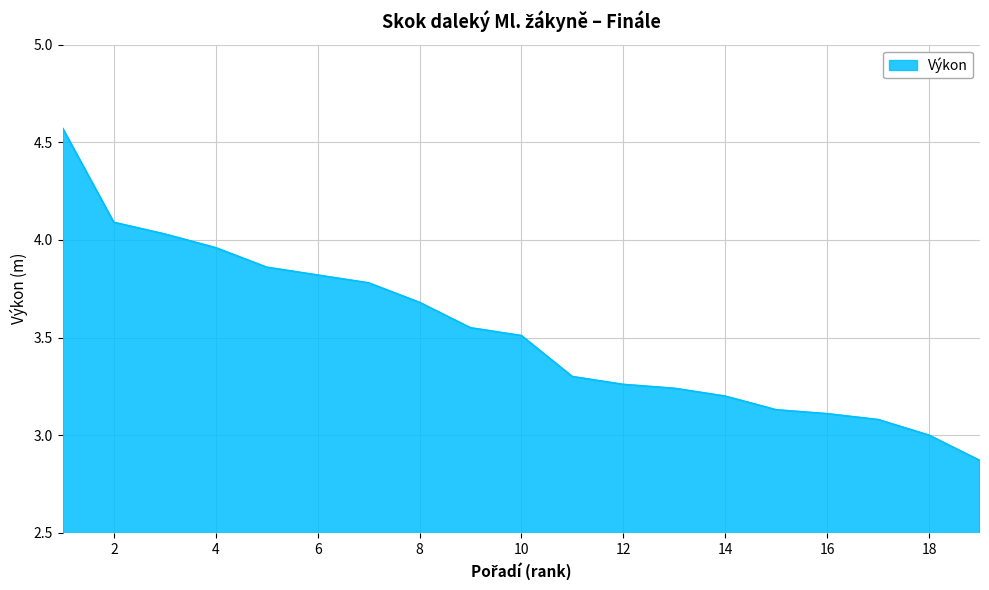

Does the chart display data point markers on the line(s)?

No